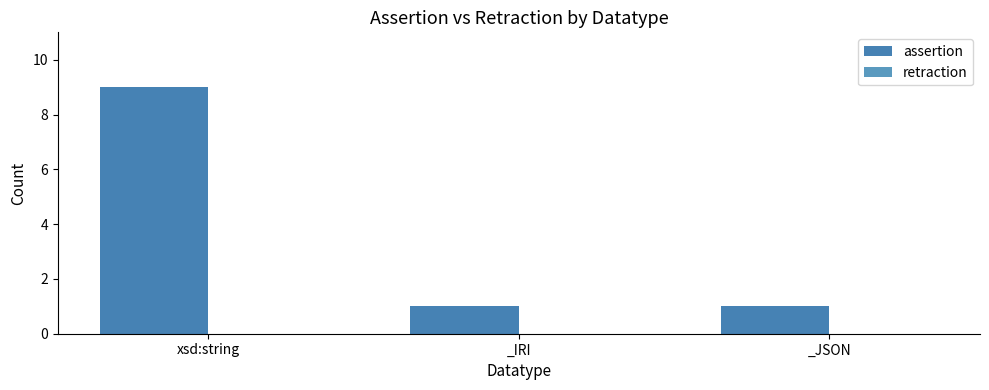

Are the bars horizontal?

No